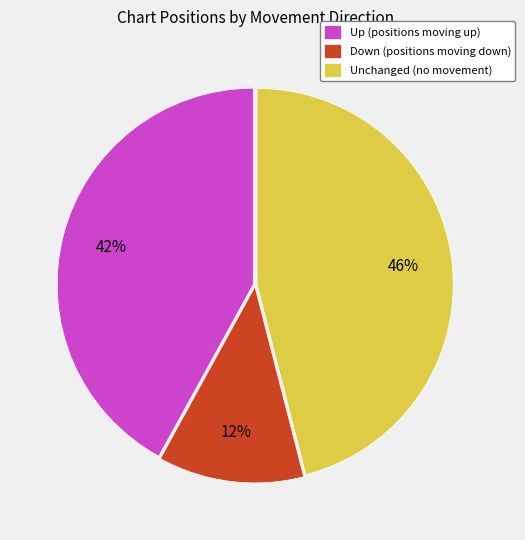

Which has a higher value, Down (positions moving down) or Up (positions moving up)?

Up (positions moving up)